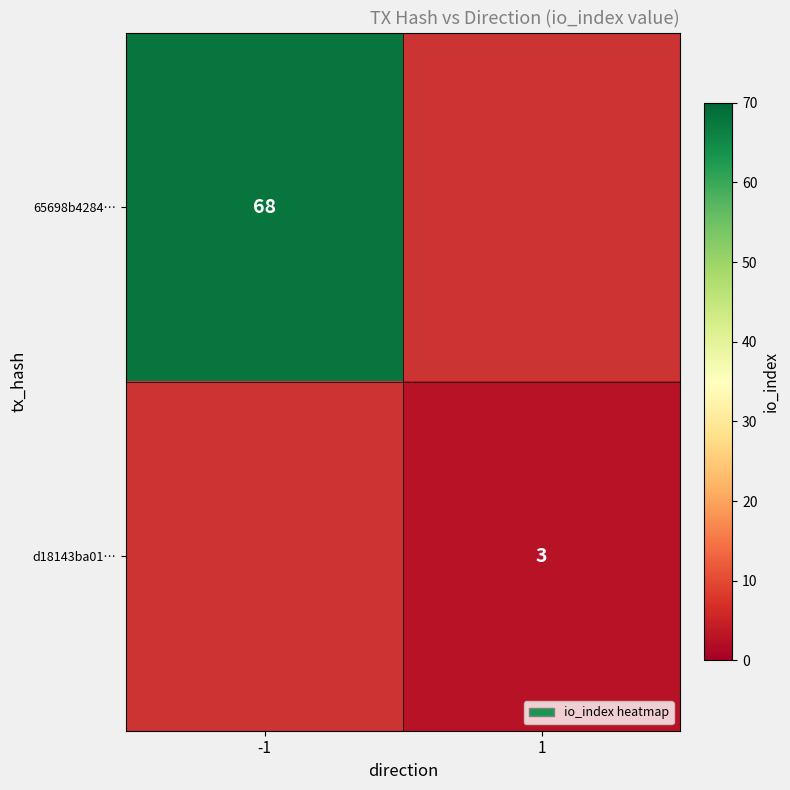

The 65698b4284… series shows 98 at -1. True or false?

False